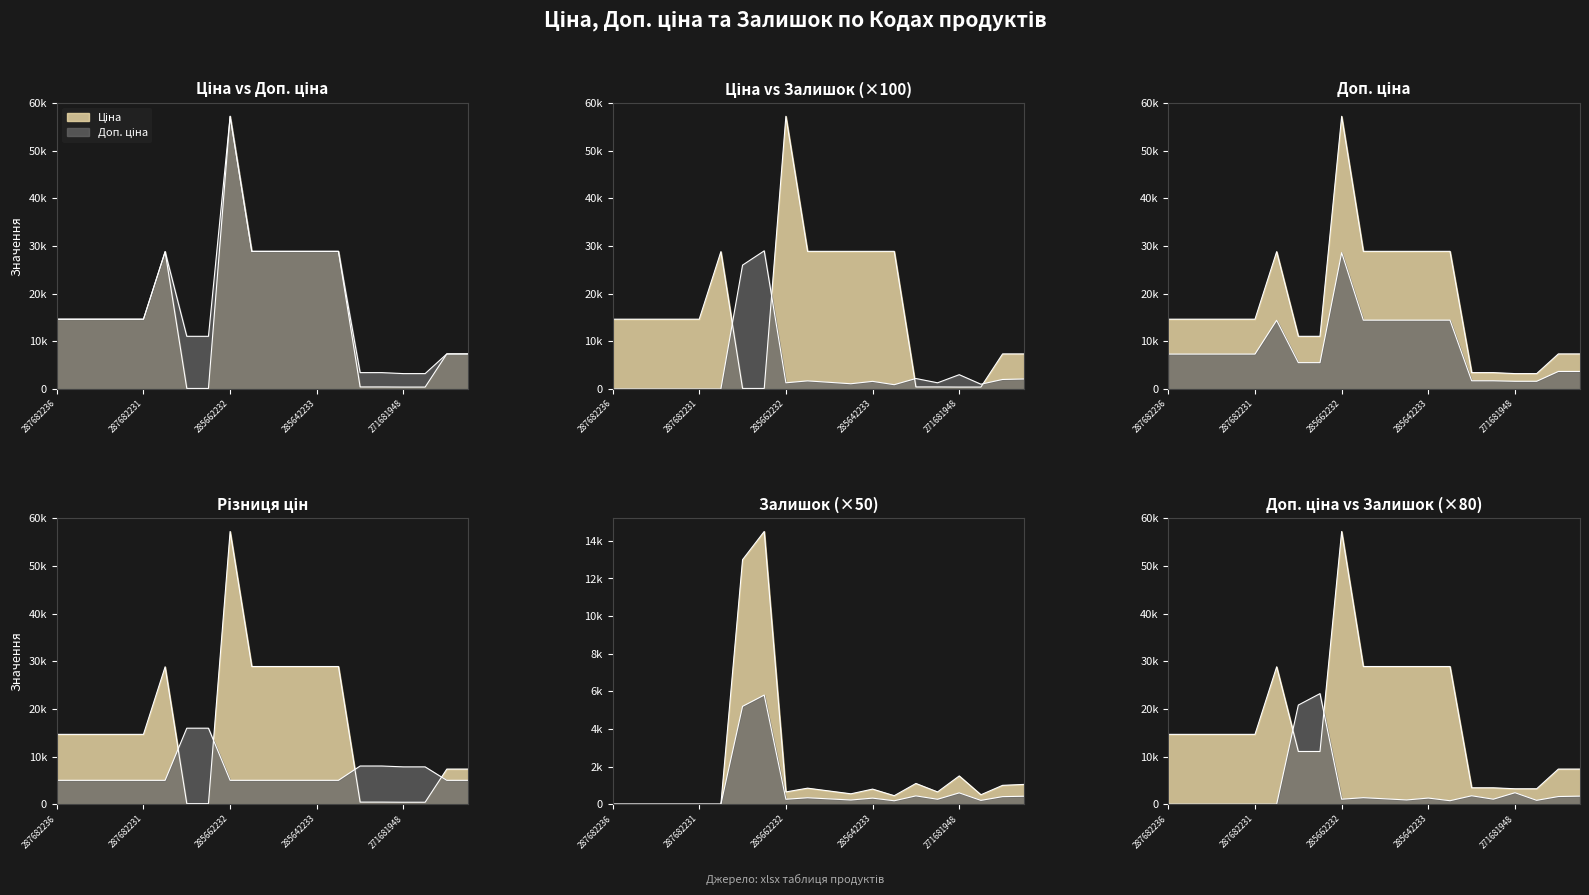

Is the value of Доп. ціна at 285642236 greater than the value of Ціна at 287682231?

Yes